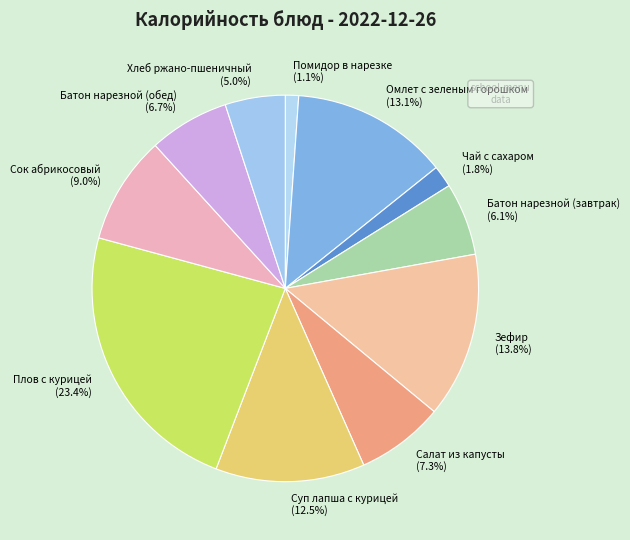

Approximately how many times larger is the value at Зефир compared to Батон нарезной (обед)?

2.1